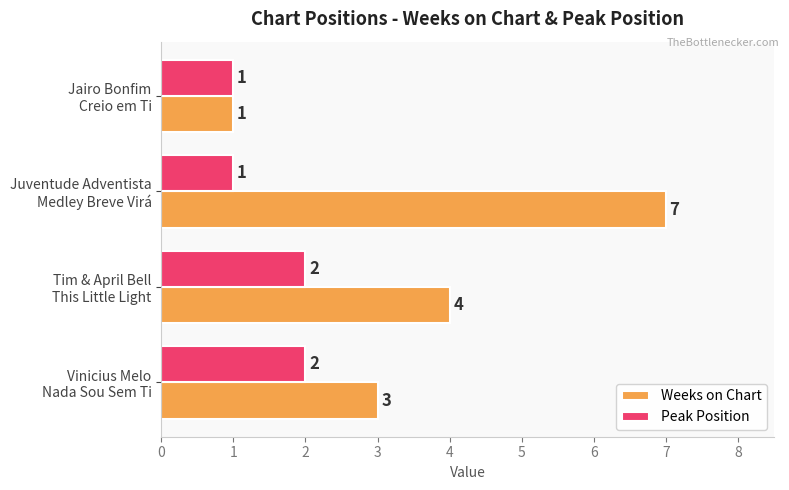

What is the maximum value shown in the chart?

7